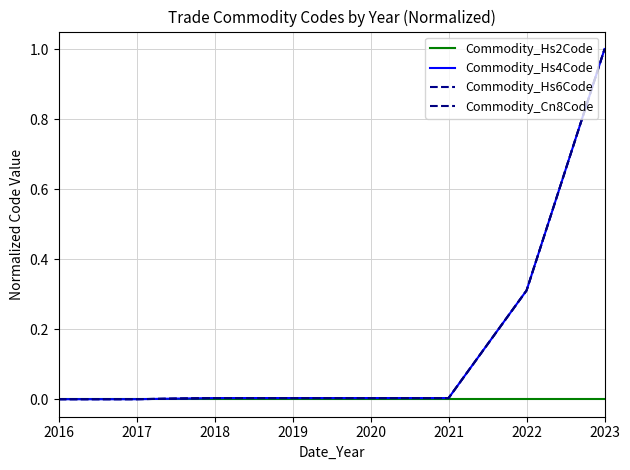

At which label is Commodity_Hs2Code closest to 0?

2016